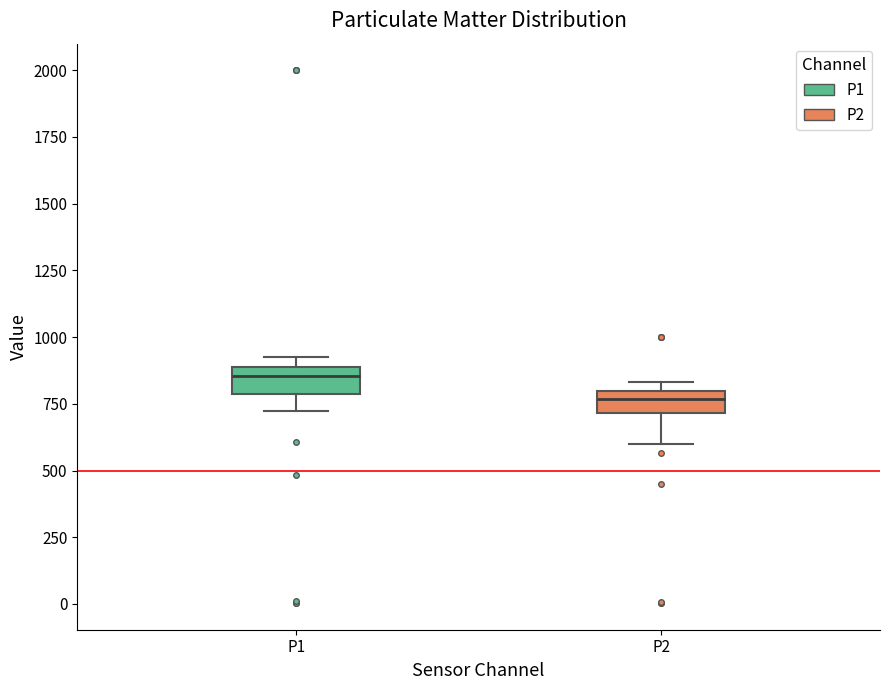

Which box has the lowest median line?

P2